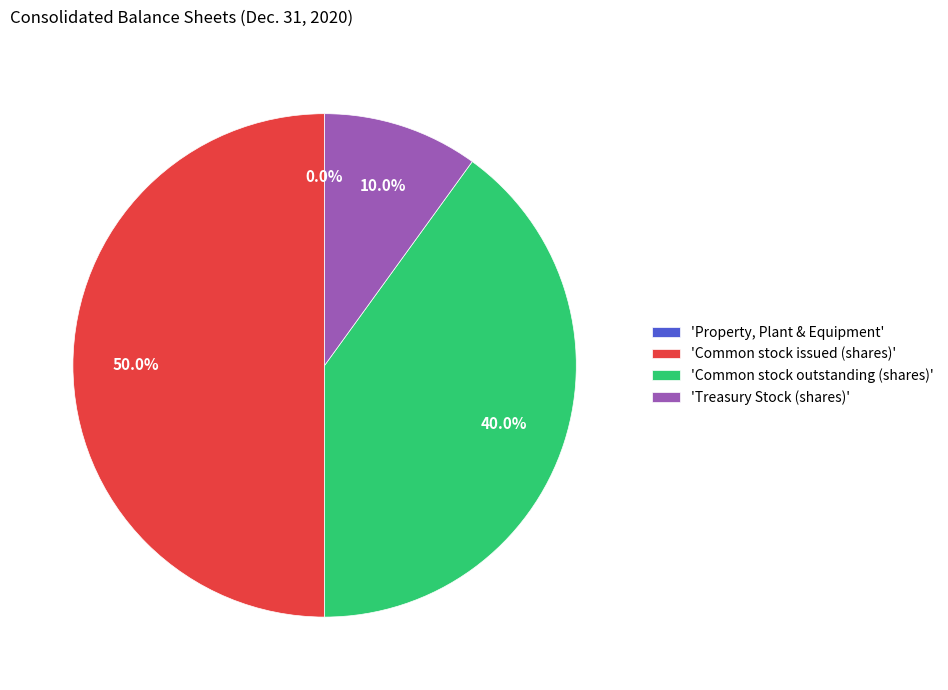

What is the largest slice in the pie chart?

'Common stock issued (shares)'